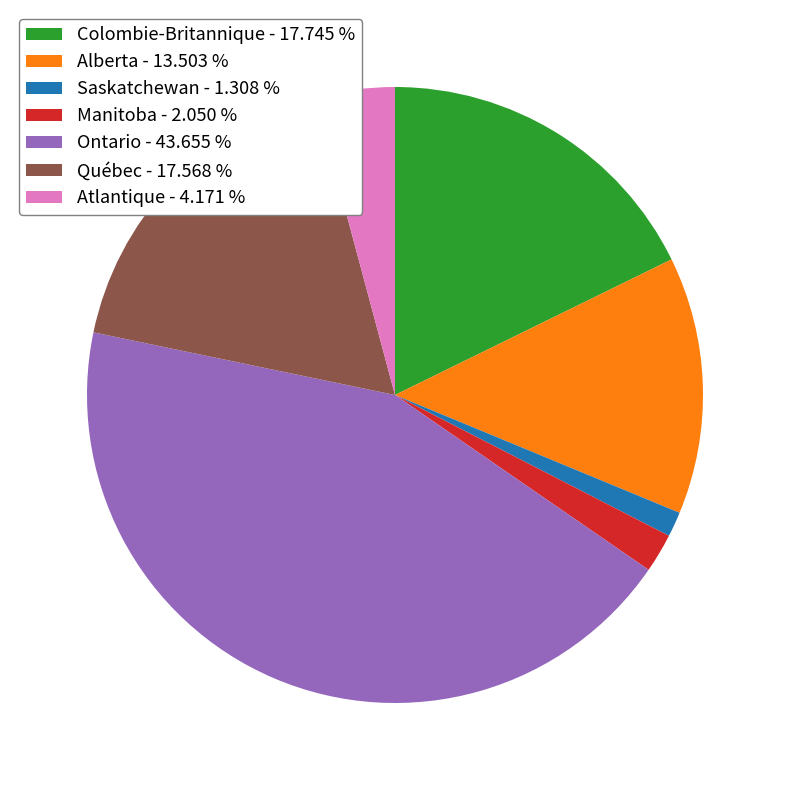

Is it true that Manitoba is 15% of the pie?

False